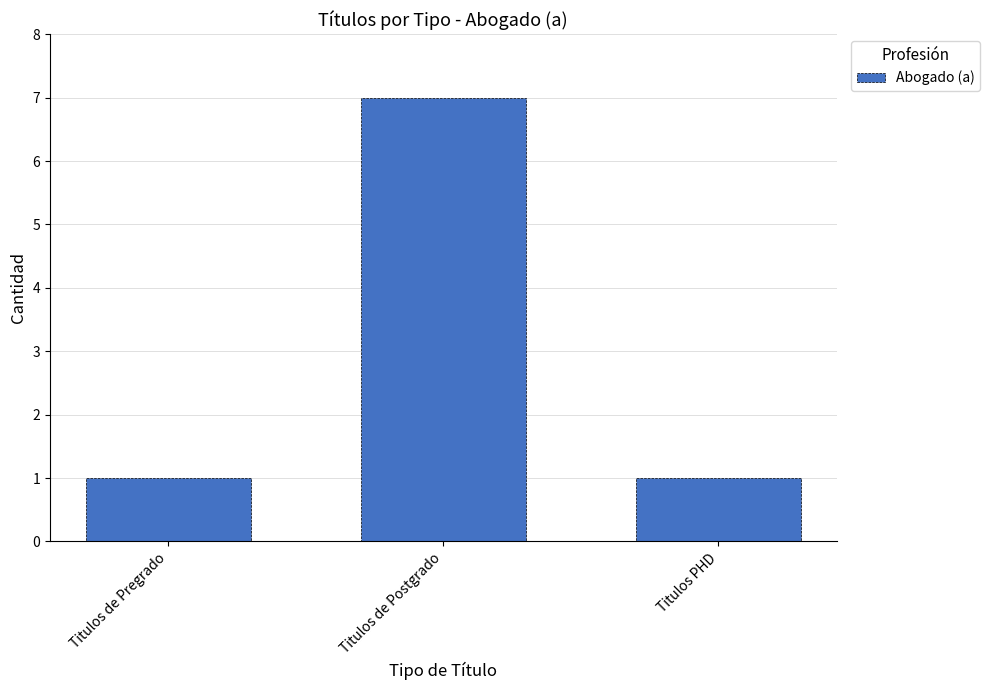

What position from the right is Titulos de Postgrado?

2